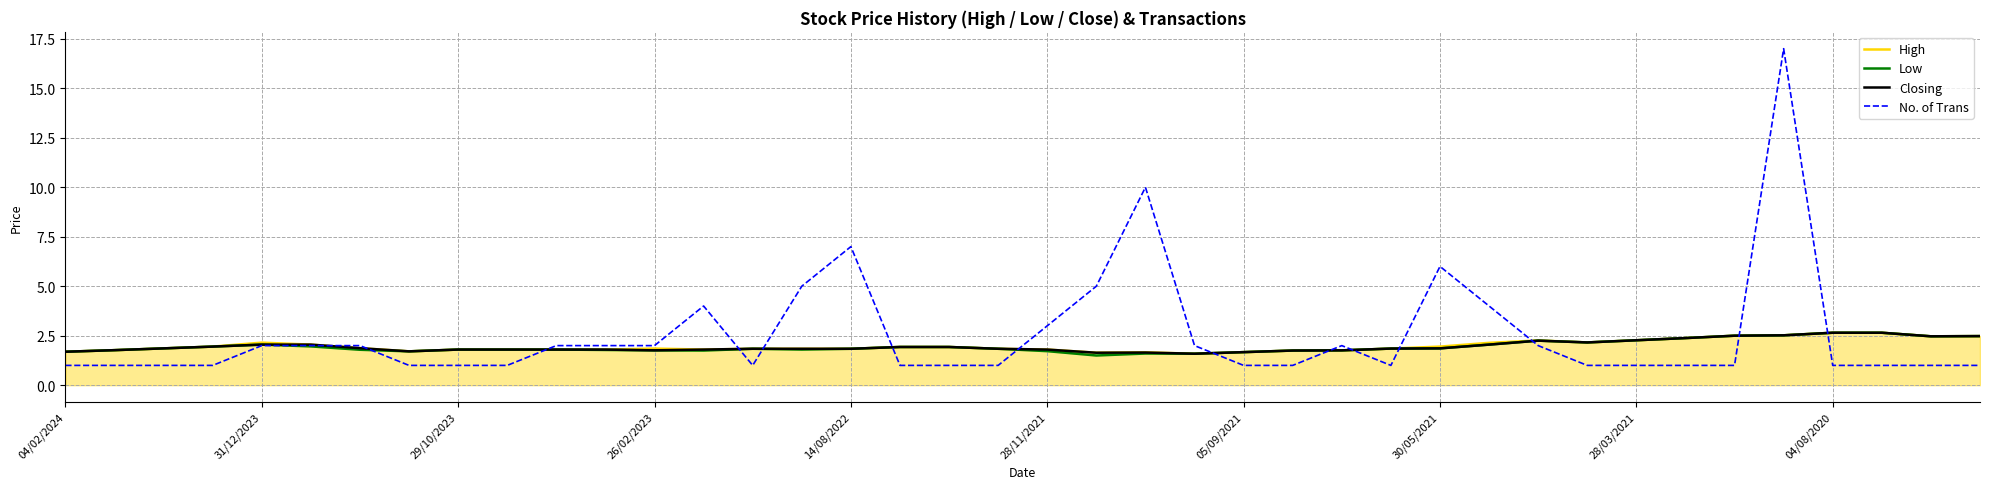

True or false: Closing has more than 0 interior local peaks.

True